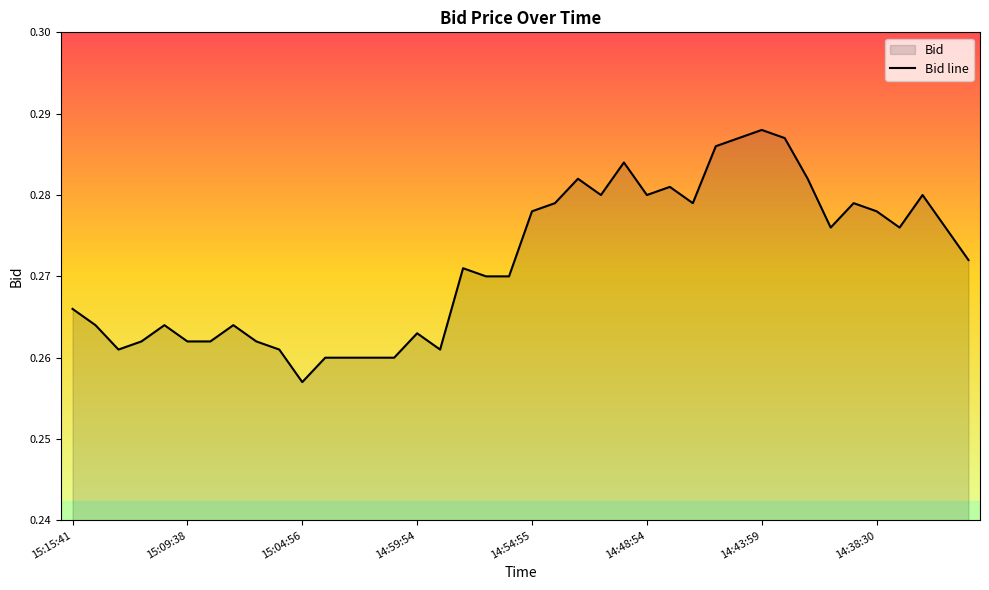

What is the average value?

0.3